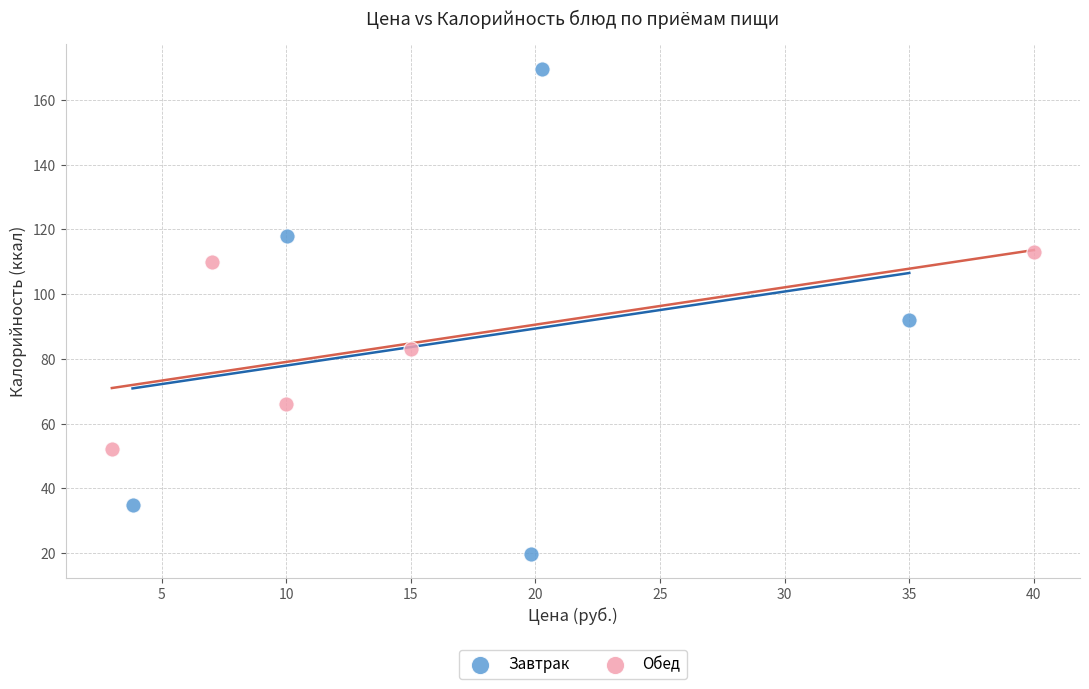

Which series reaches the maximum Y coordinate?

Завтрак